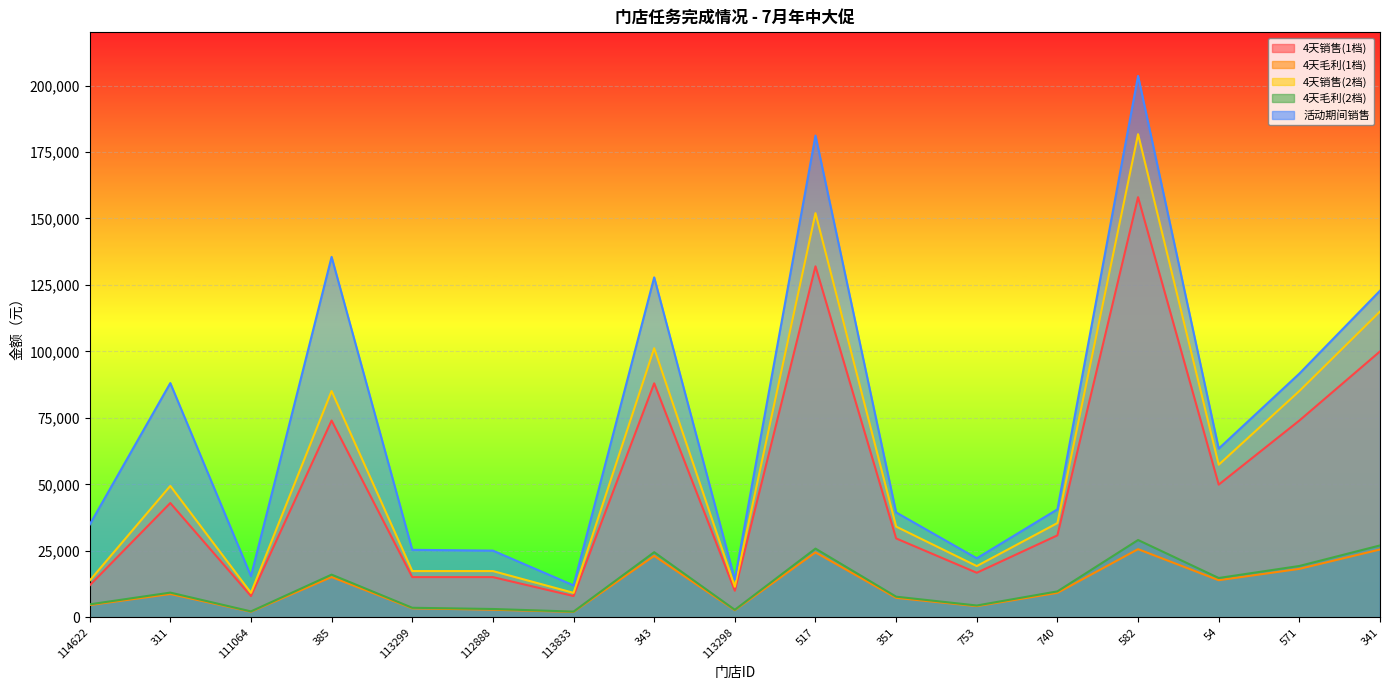

What is the sum of the 4天毛利(1档) values at 113833 and 582?

27655.3